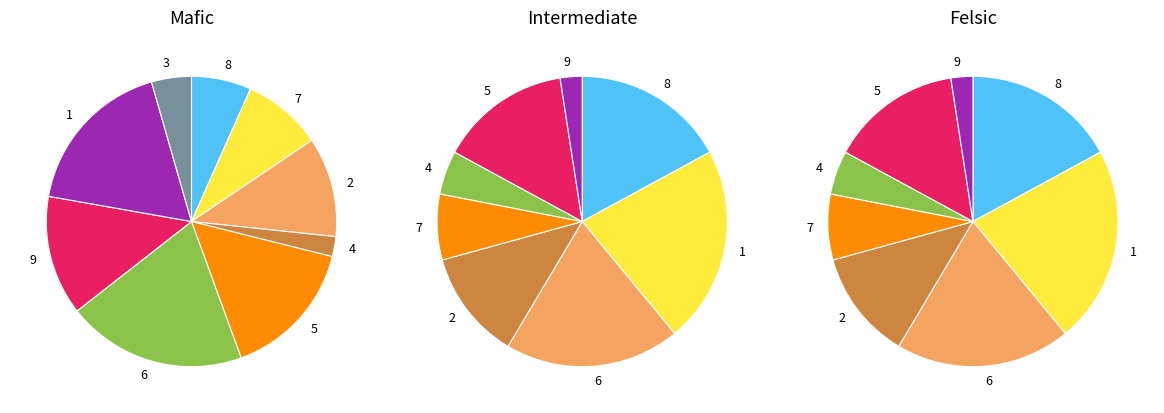

To the nearest percent, what is the average slice percentage?

11%